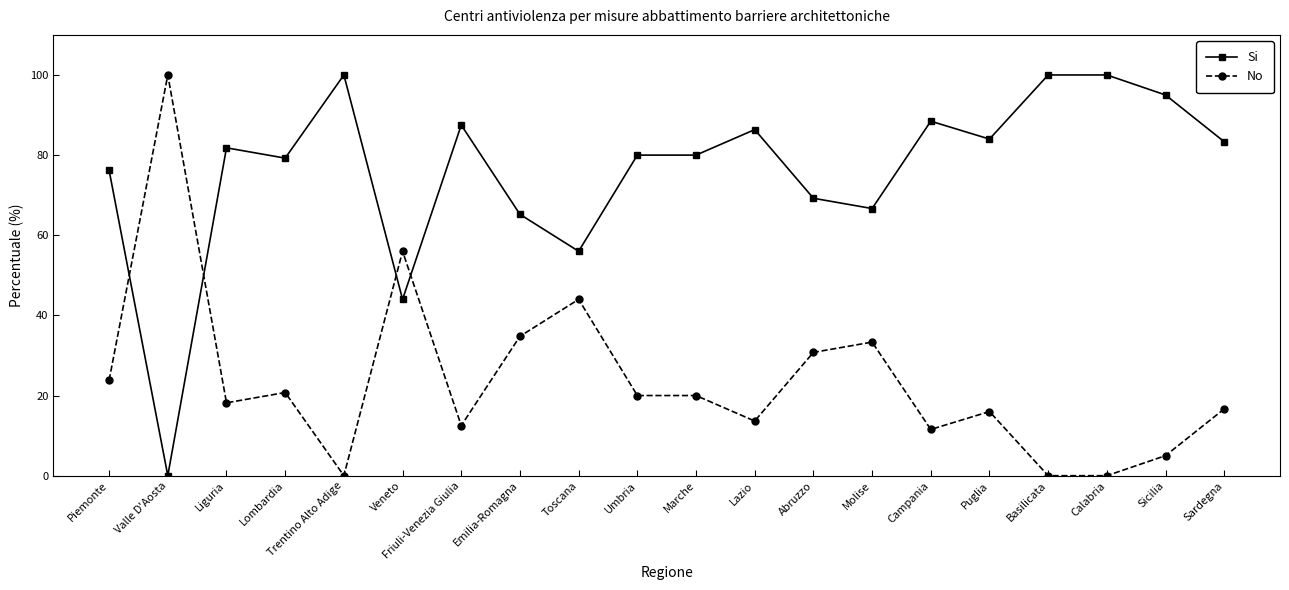

How many categories are shown in the chart?

20